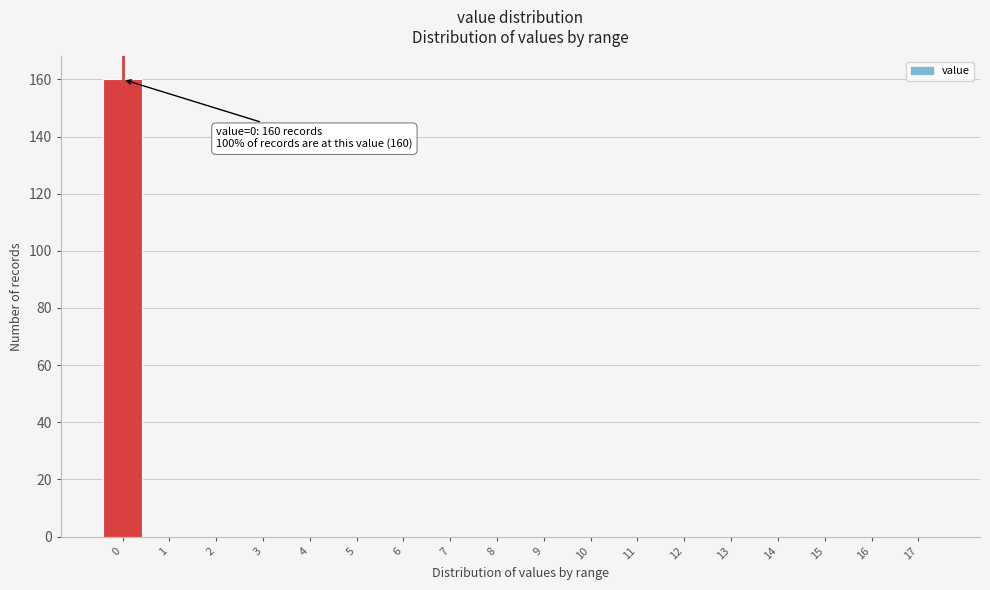

Reading left to right, list all the values displayed in this chart.

0=160	1=0	2=0	3=0	4=0	5=0	6=0	7=0	8=0	9=0	10=0	11=0	12=0	13=0	14=0	15=0	16=0	17=0